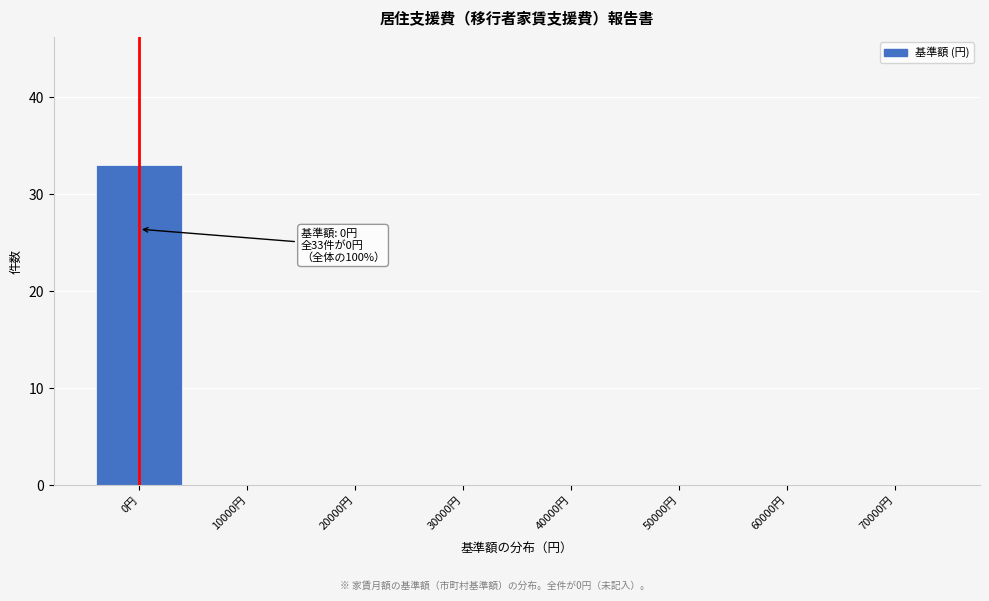

Reading right to left, transcribe all the data shown in this chart.

70000円=0	60000円=0	50000円=0	40000円=0	30000円=0	20000円=0	10000円=0	0円=33